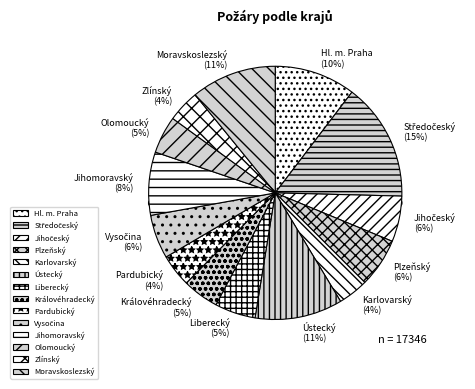

Rank the categories by value from highest to lowest.

Středočeský, Ústecký, Moravskoslezský, Hl. m. Praha, Jihomoravský, Plzeňský, Jihočeský, Vysočina, Liberecký, Olomoucký, Královéhradecký, Pardubický, Zlínský, Karlovarský